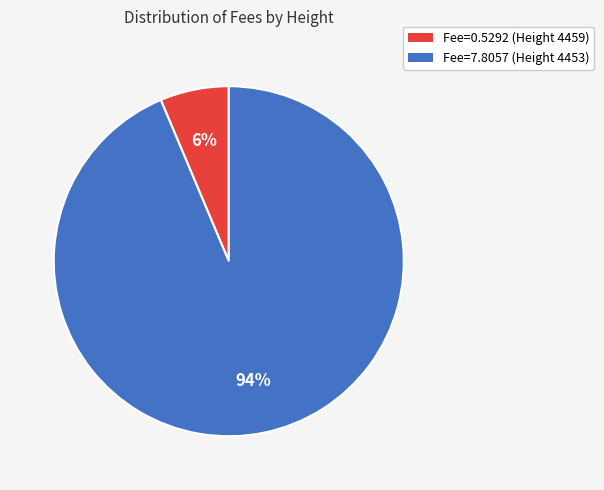

To the nearest percent, what percentage of the pie is Fee=0.5292 (Height 4459)?

6%